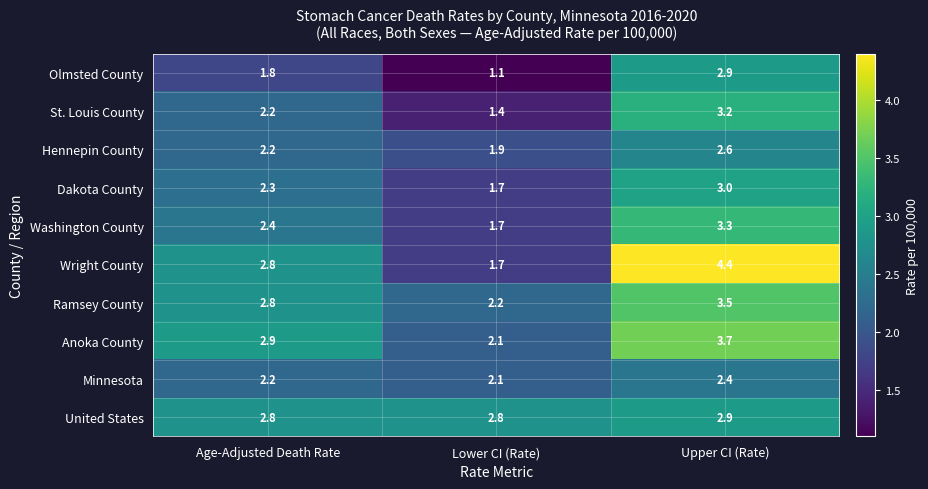

What is the difference between the Washington County values at Lower CI (Rate) and Age-Adjusted Death Rate?

0.7